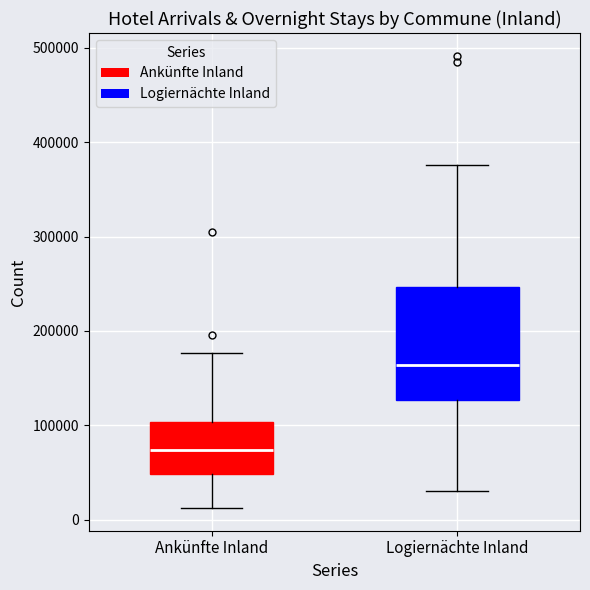

Which box has the lowest median line?

Ankünfte Inland